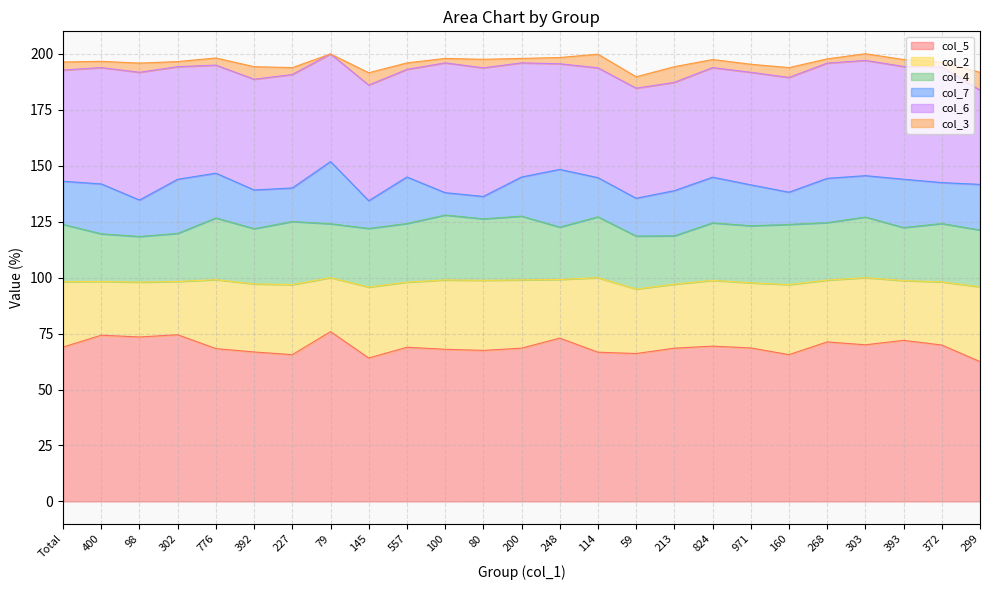

What is the label of the 9th point from the right?

213